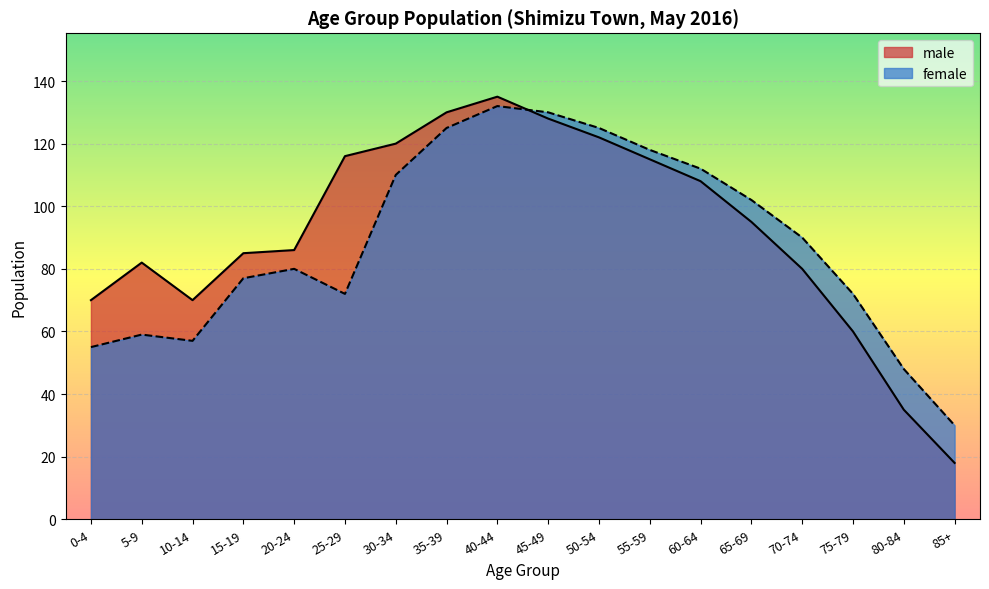

Does the chart display data point markers on the line(s)?

No